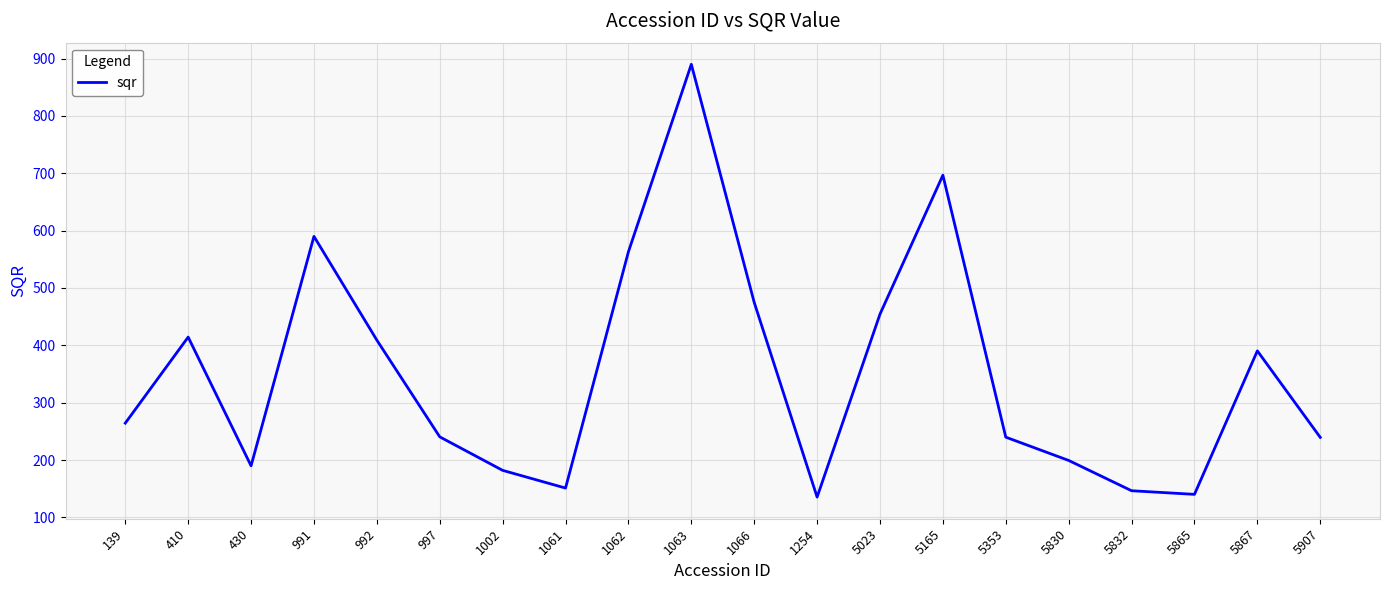

Is it true that the value at 5830 is 126.0?

False